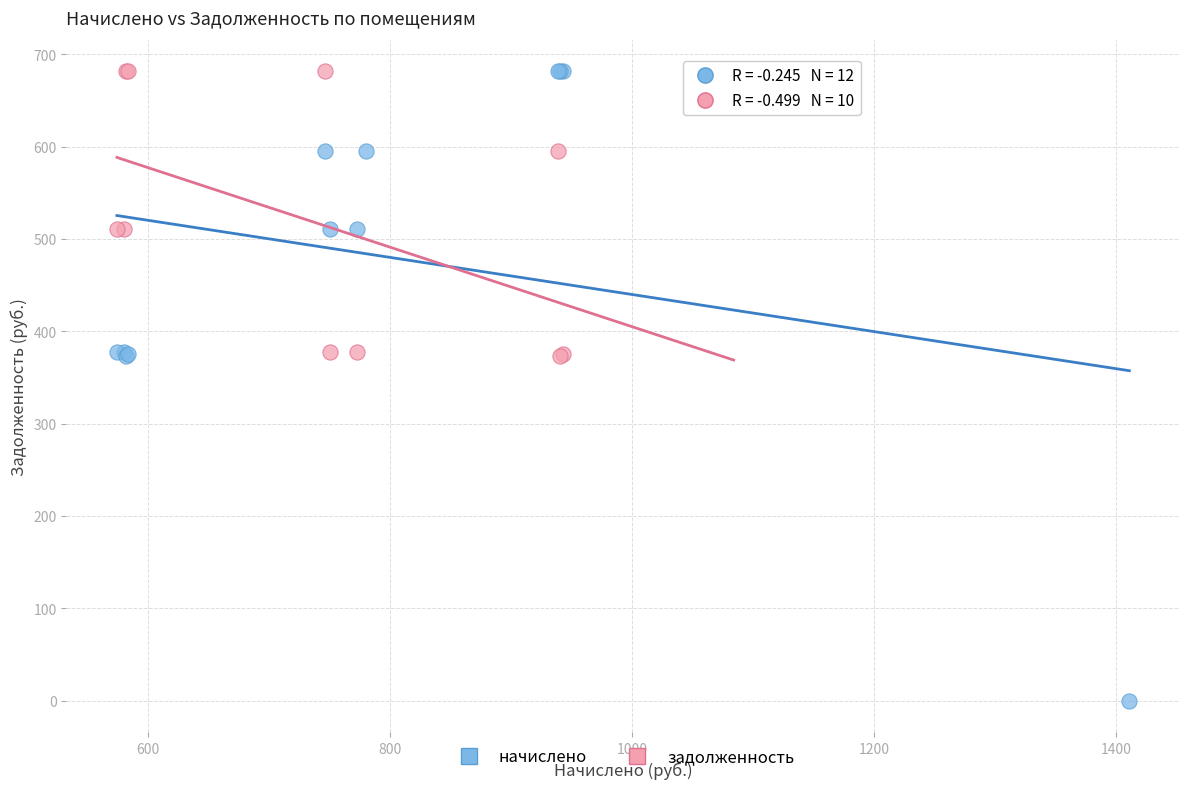

Which series reaches the minimum Y coordinate?

начислено